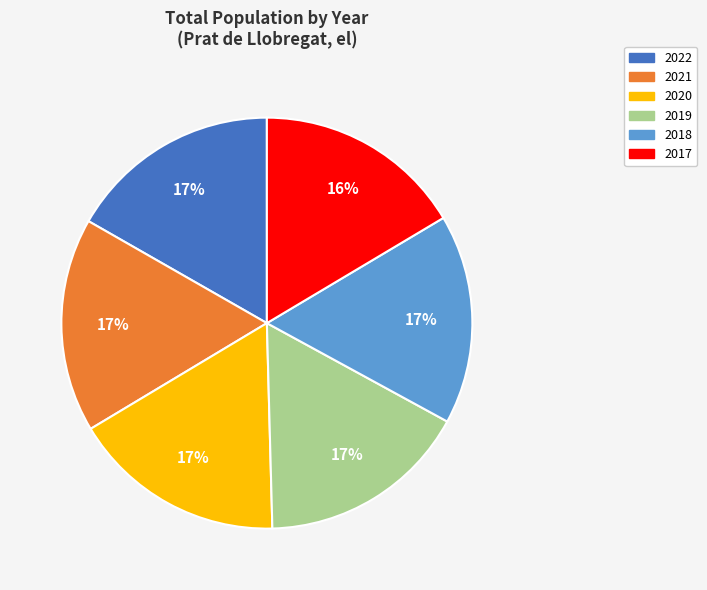

To the nearest percent, what is the average slice percentage?

17%